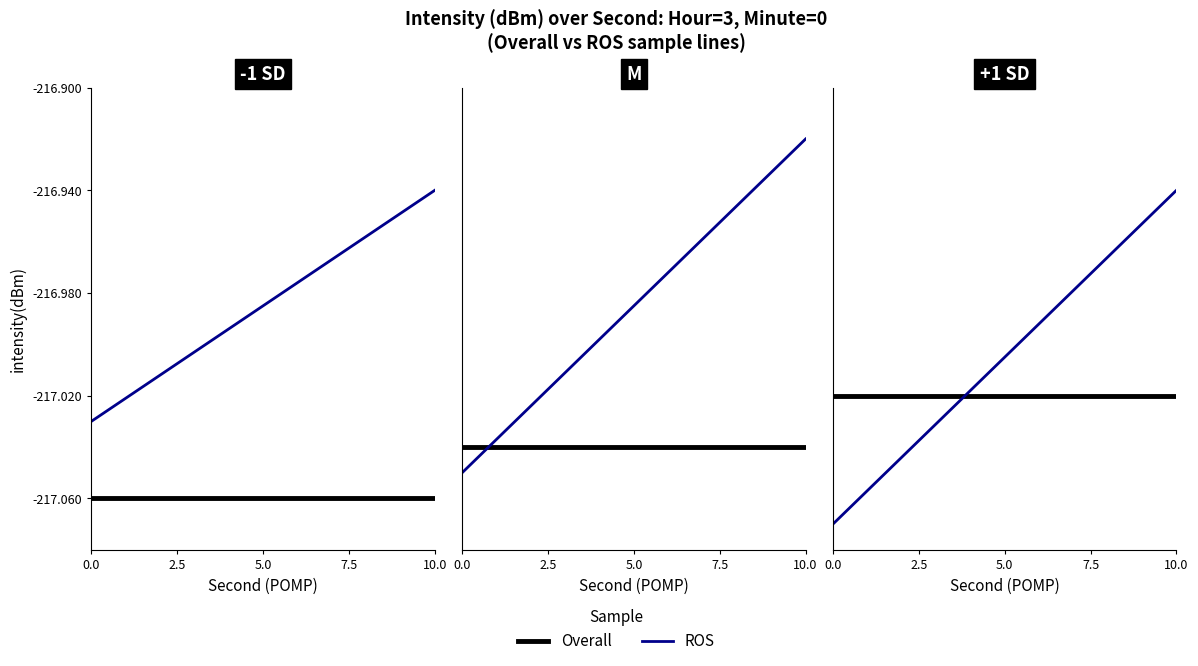

Reading left to right, transcribe all the data shown in this chart.

Overall: -217.0	-217.0	-217.0	-217.0	-217.0	-217.0	-217.0	-217.0	-217.0	-217.0	-217.0	-217.0	-217.0	-217.0	-217.0	-217.0	-217.0	-217.0	-217.0	-217.0
ROS: -217.1	-217.1	-217.1	-217.0	-217.0	-217.0	-217.0	-217.0	-217.0	-217.0	-217.0	-217.0	-217.0	-217.0	-217.0	-217.0	-217.0	-217.0	-216.9	-216.9